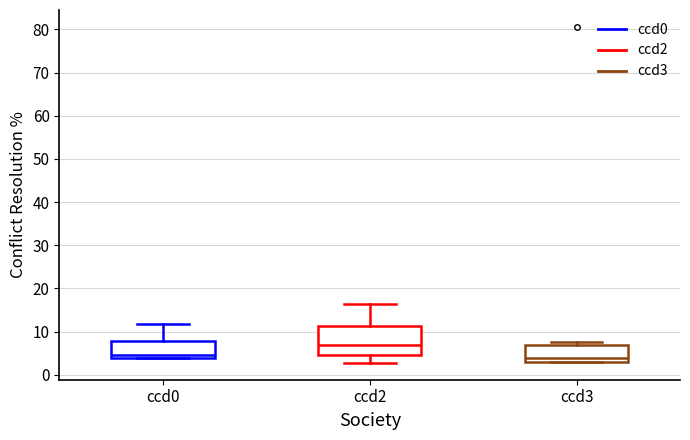

Reading left to right, transcribe this box plot: for each box, give where its median line is, the range the box spans, and where its two whiskers end, as read against the y-axis. The values are not printed on the chart, so give them approximately, as read against the axis.

ccd0: median 4 (just above the box's lower edge), box 4 to 8, whiskers 4 to 12
ccd2: median 7, box 5 to 11, whiskers 3 to 16
ccd3: median 4, box 3 to 7, whiskers 3 to 8